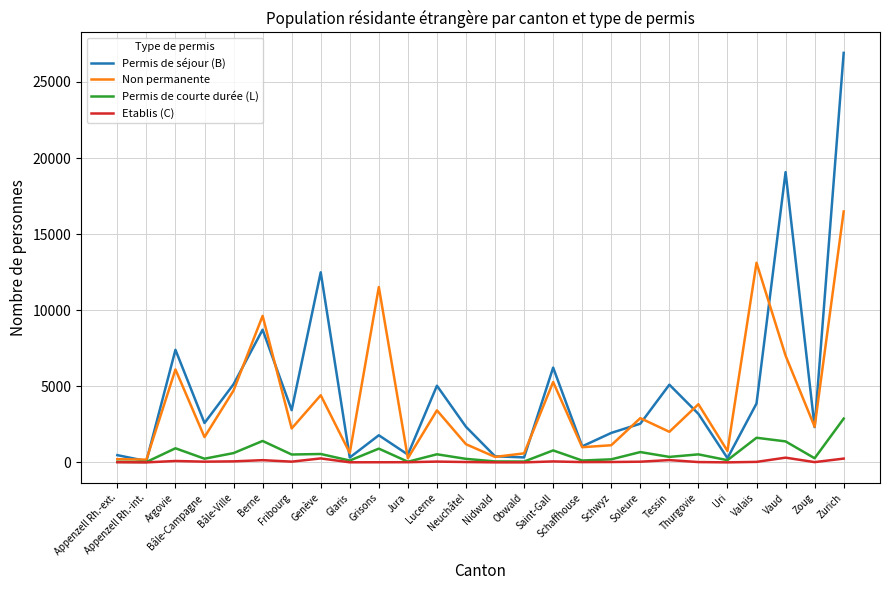

List the series in order of their peak value, lowest first.

Etablis (C), Permis de courte durée (L), Non permanente, Permis de séjour (B)